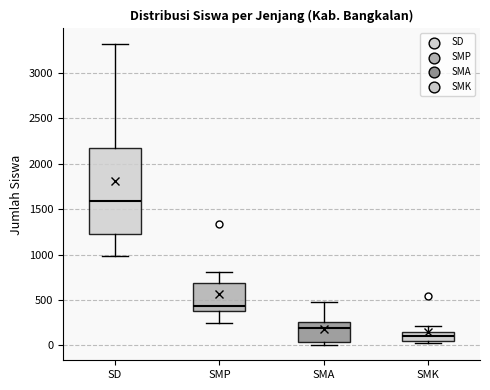

Reading left to right, read every box against the y-axis: the position of its median line, the range the box covers, and the ends of its whiskers. The values are not printed on the chart, so give them approximately, as read against the axis.

SD: median 1600, box 1250 to 2200, whiskers 1000 to 3350
SMP: median 450, box 350 to 700, whiskers 250 to 800
SMA: median 200, box 50 to 250, whiskers 0 to 500
SMK: median 100, box 50 to 150, whiskers 0 to 200